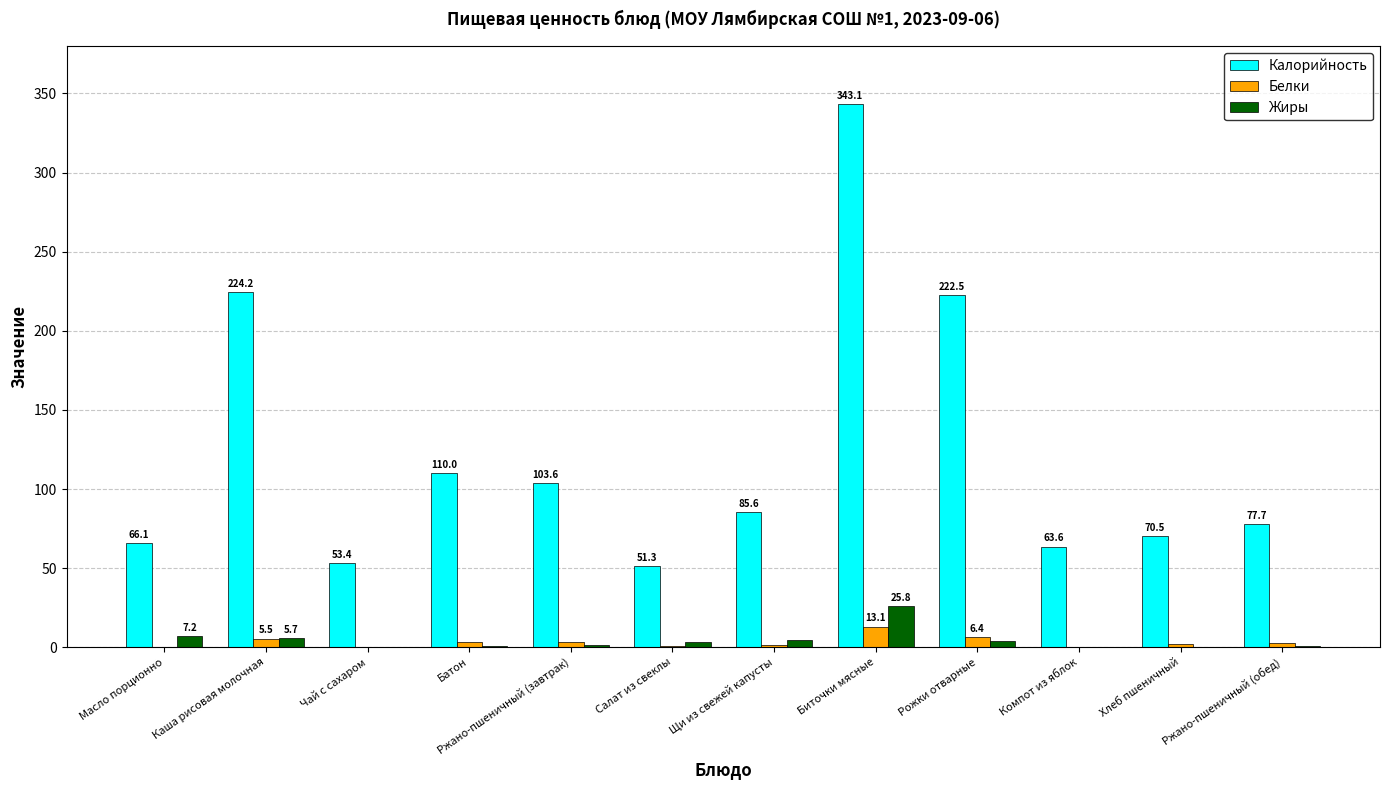

At which category is the sum across all series the highest?

Биточки мясные